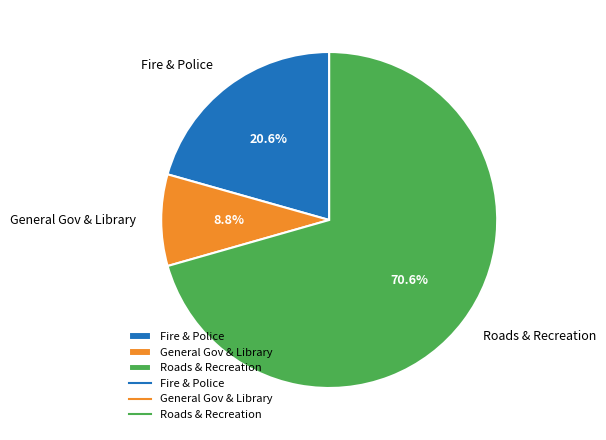

What is the ratio of the value at Fire & Police to the value at General Gov & Library?

2.3